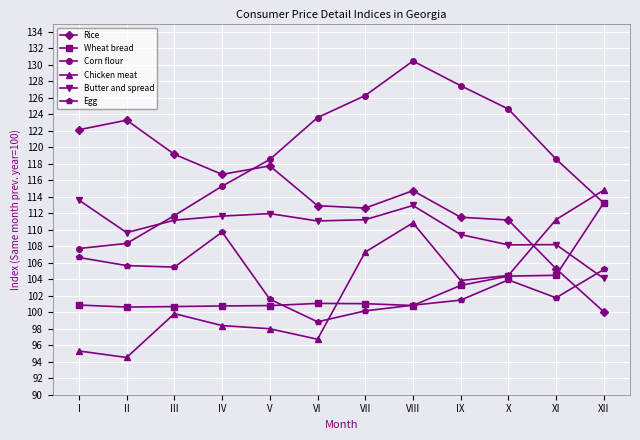

At which category does Rice reach its first local valley?

IV